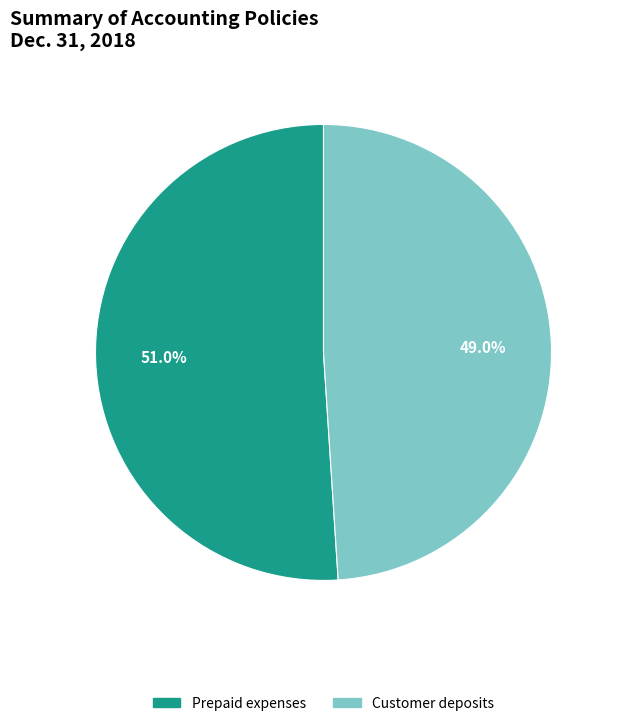

True or false: Customer deposits accounts for 56% of the total.

False